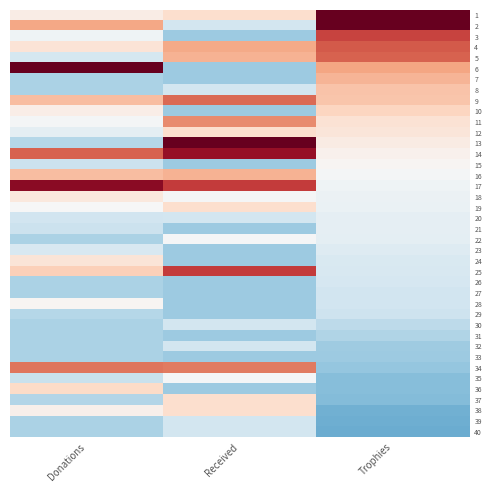

Which has a higher value, Donations or Trophies?

Trophies